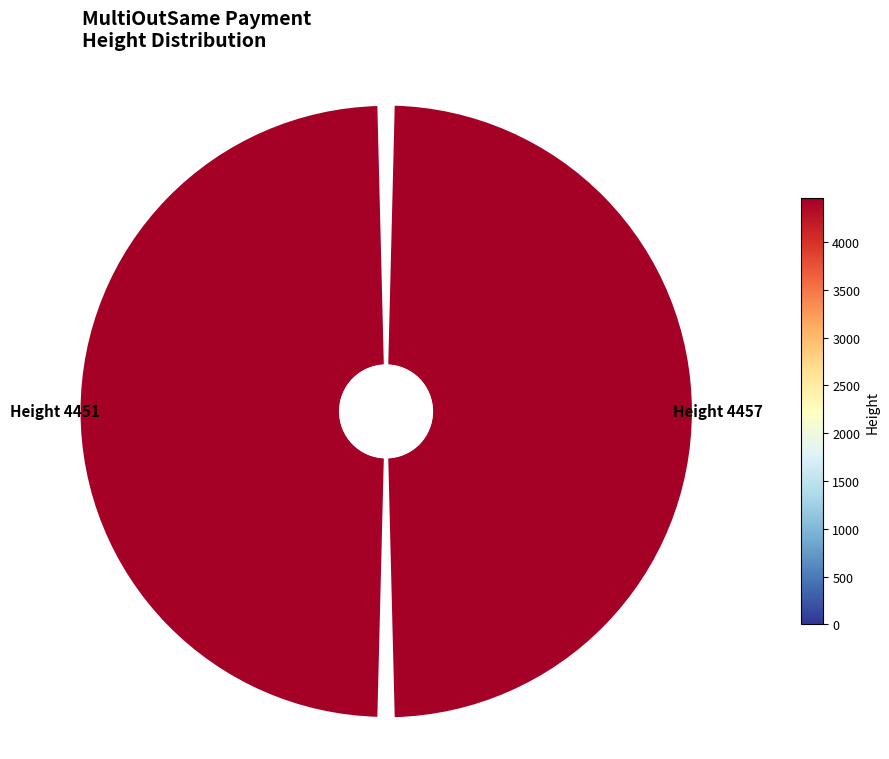

Do 0 and 1 together represent more than half of the pie?

Yes